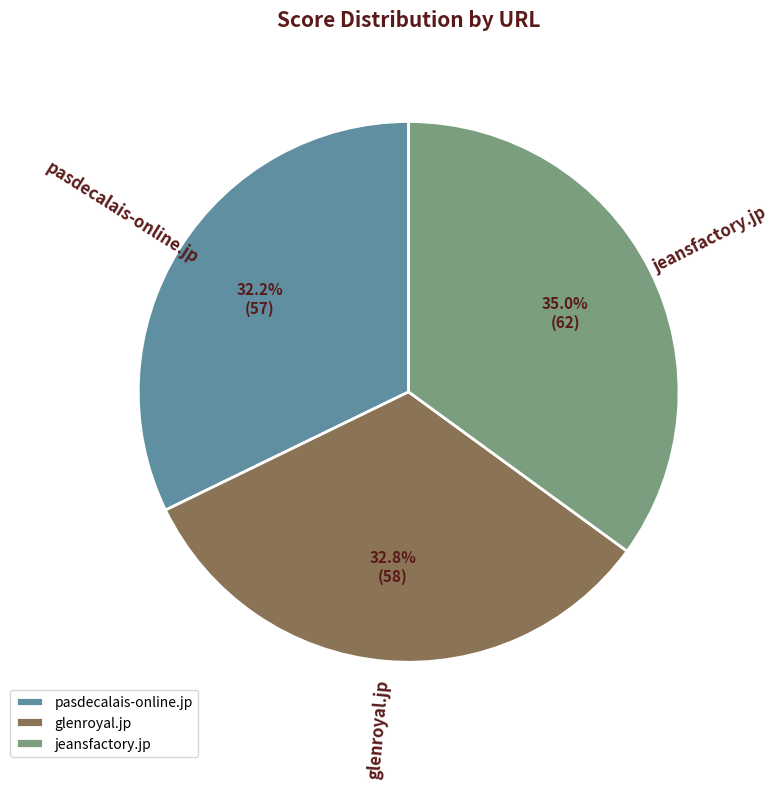

To the nearest percent, what is the difference between the largest and smallest slice percentages?

3%